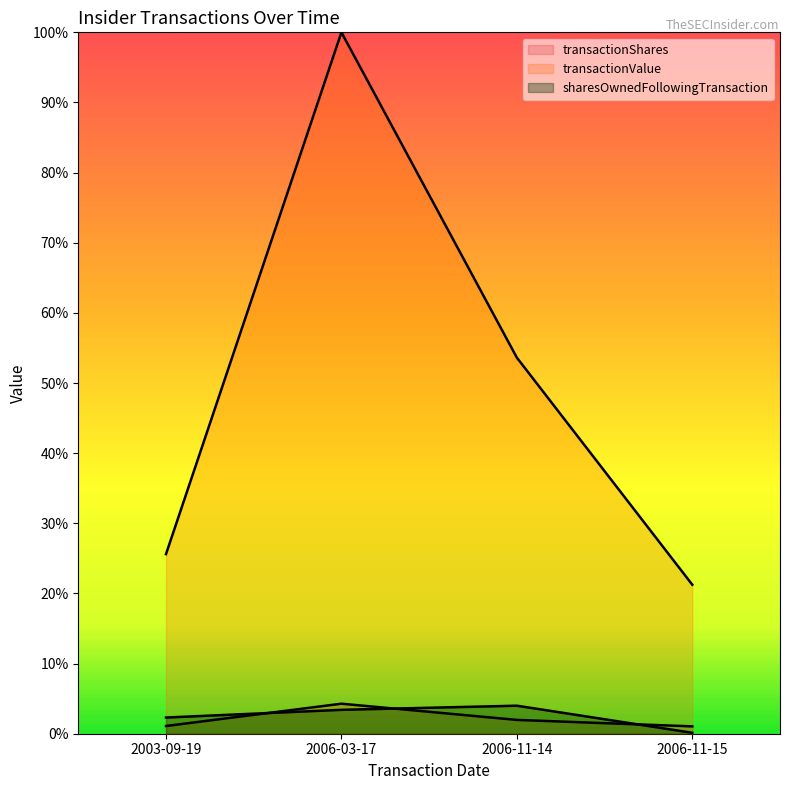

True or false: transactionValue and transactionShares cross at least once.

False